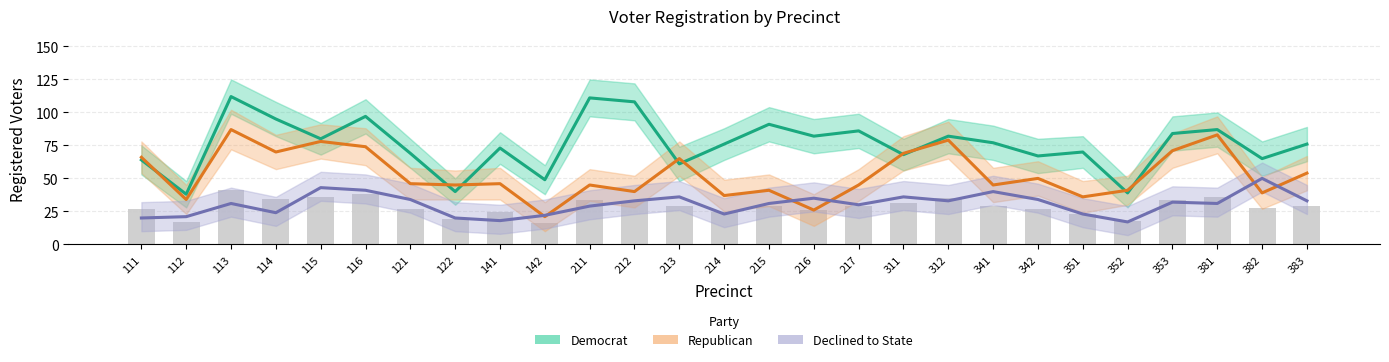

What is the minimum value shown in the chart?

17